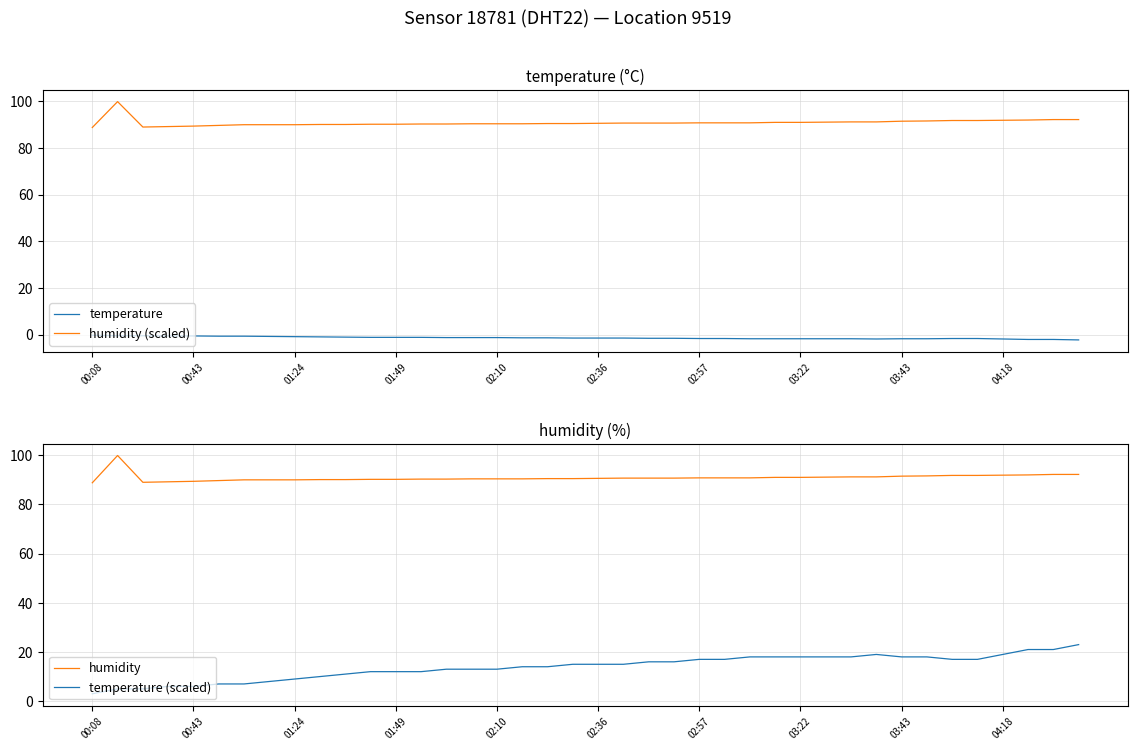

What is the smallest value displayed?

-2.3